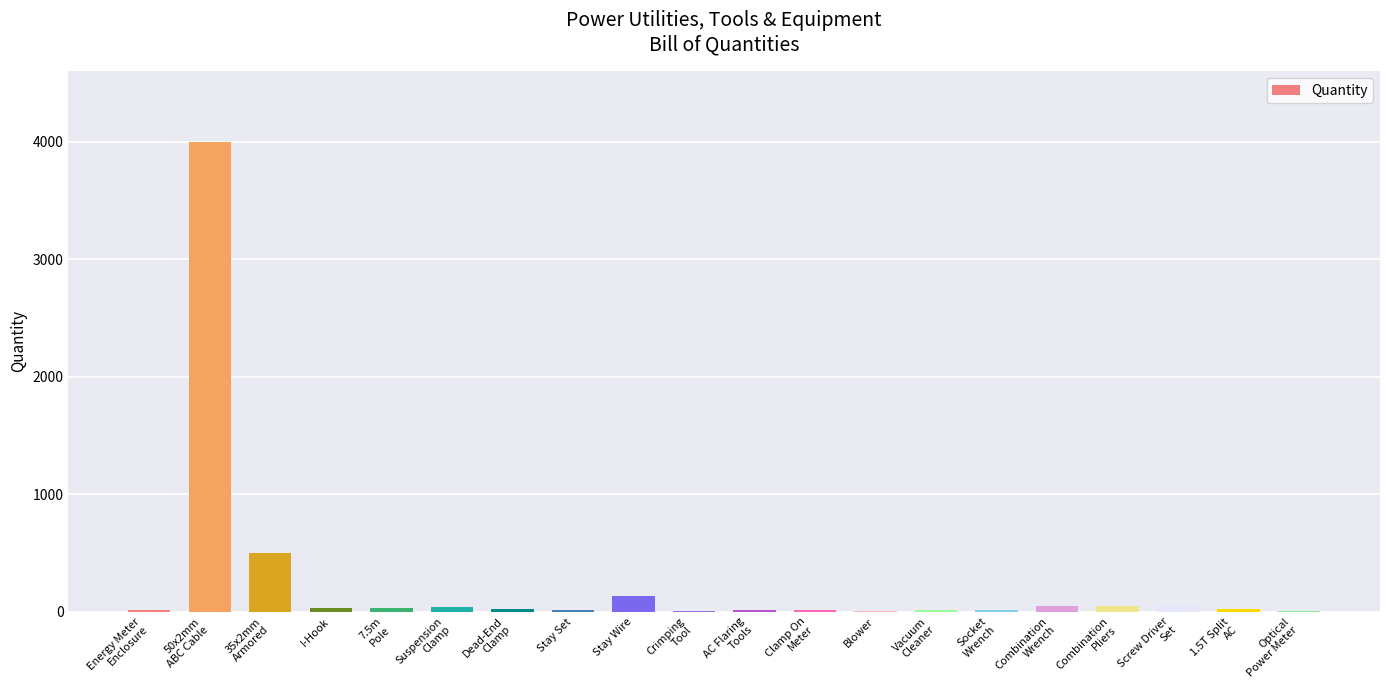

What is the change in value from Energy Meter
Enclosure to 7.5m
Pole?

+16